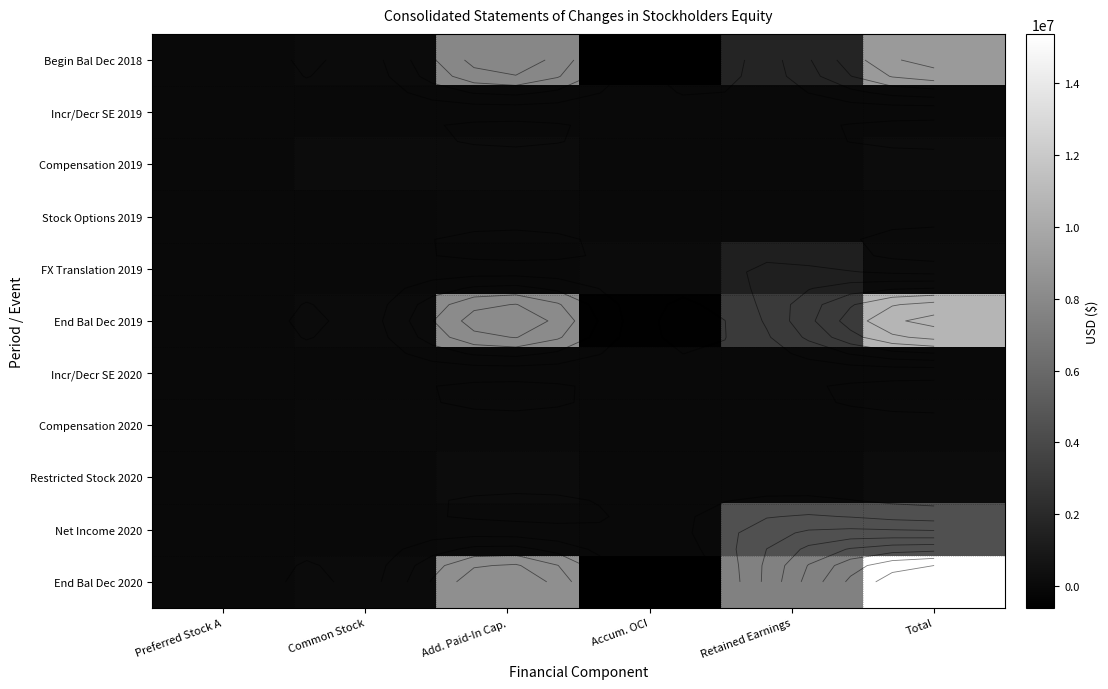

How many values in Compensation 2019 are above zero?

3